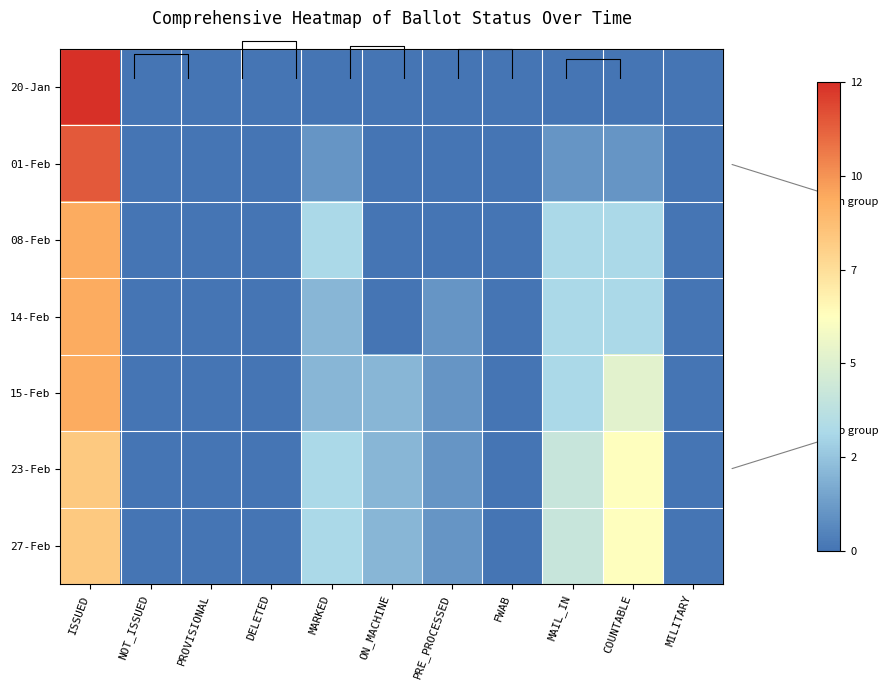

True or false: 20-Jan has a value of -5 at MAIL_IN.

False